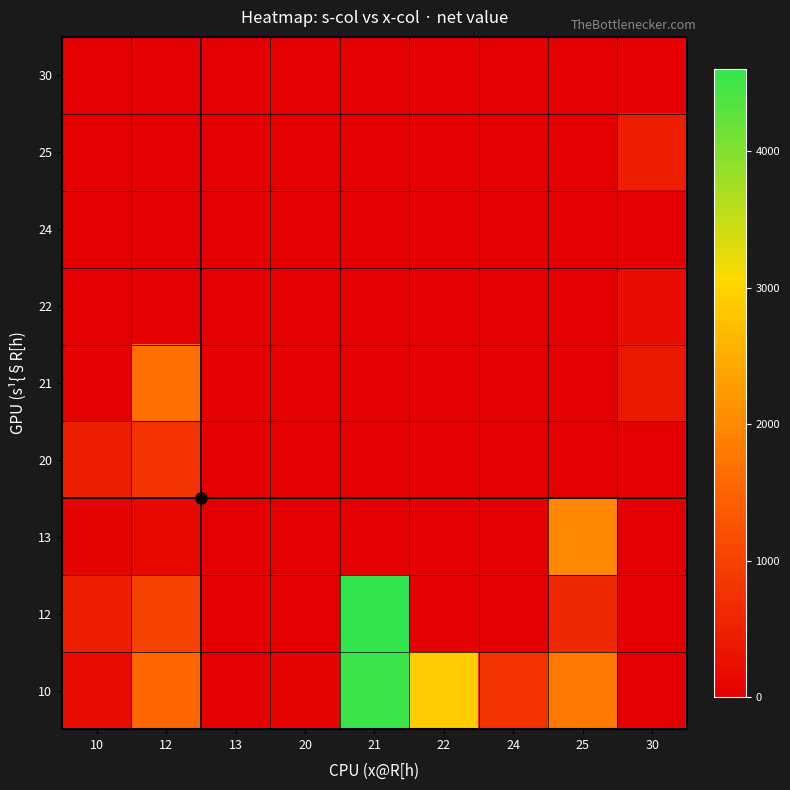

How many series are shown in this chart?

9